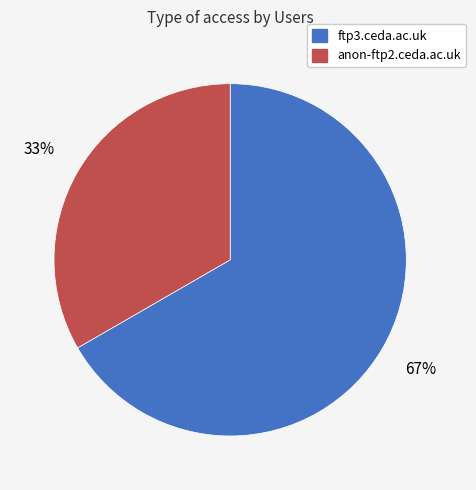

Is the sum of anon-ftp2.ceda.ac.uk and ftp3.ceda.ac.uk greater than half?

Yes